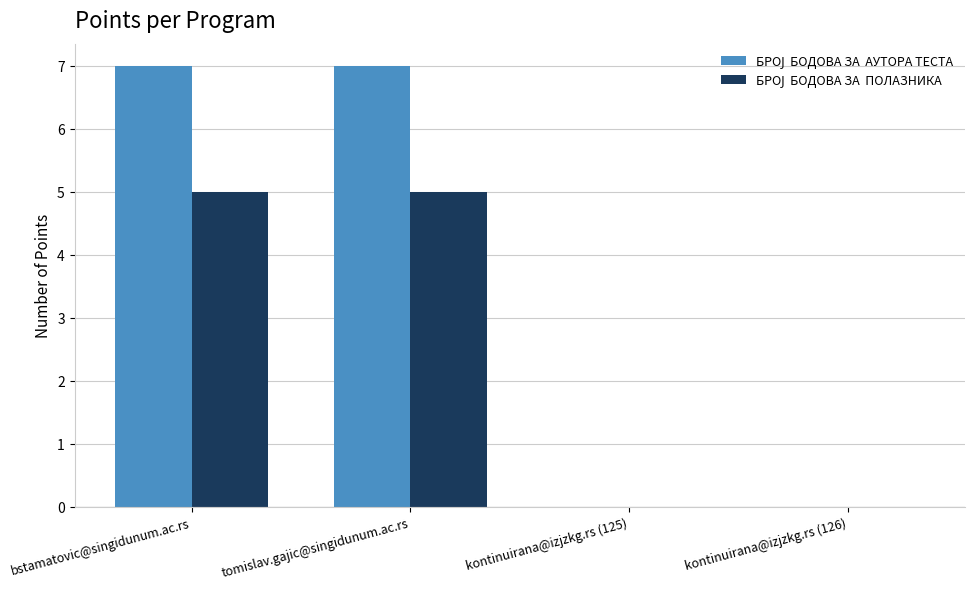

Are the bars grouped side by side (vs. stacked)?

Yes